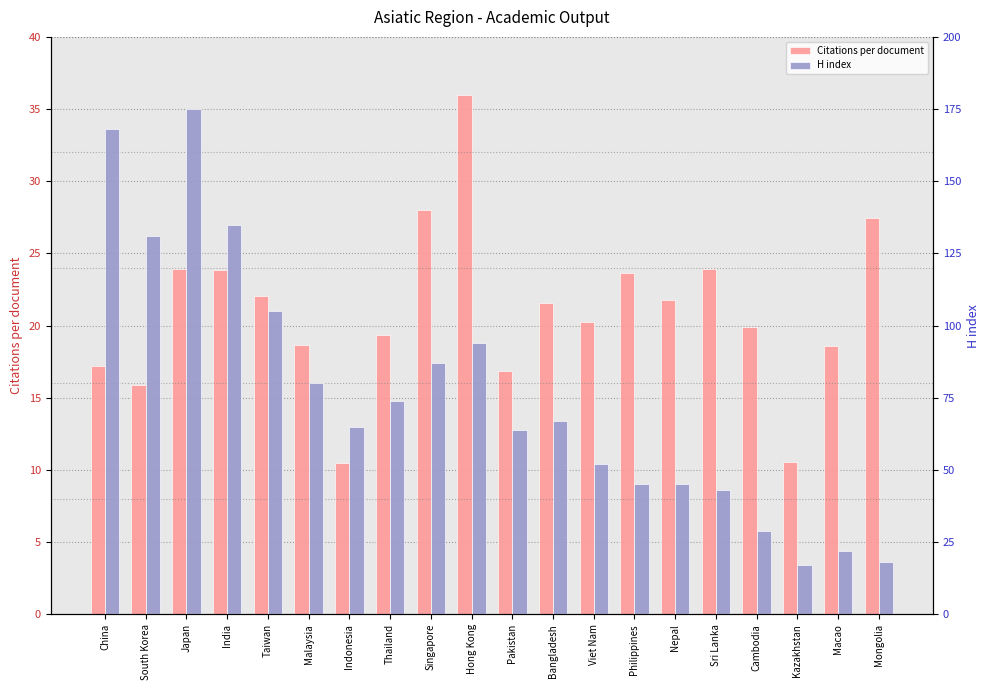

Are the bars horizontal?

No